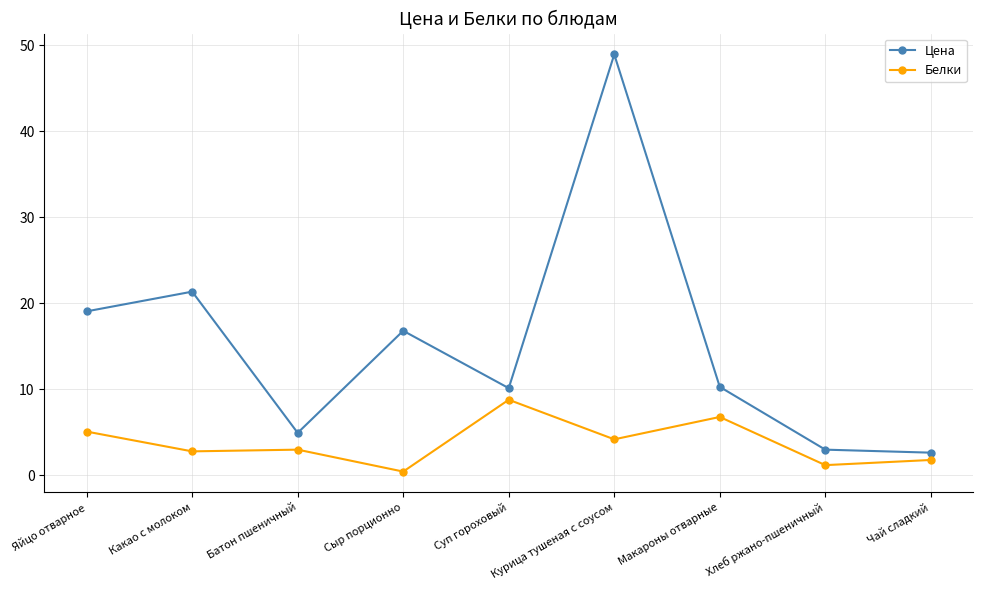

What is the difference between the second highest and second lowest values in the Белки series?

5.6